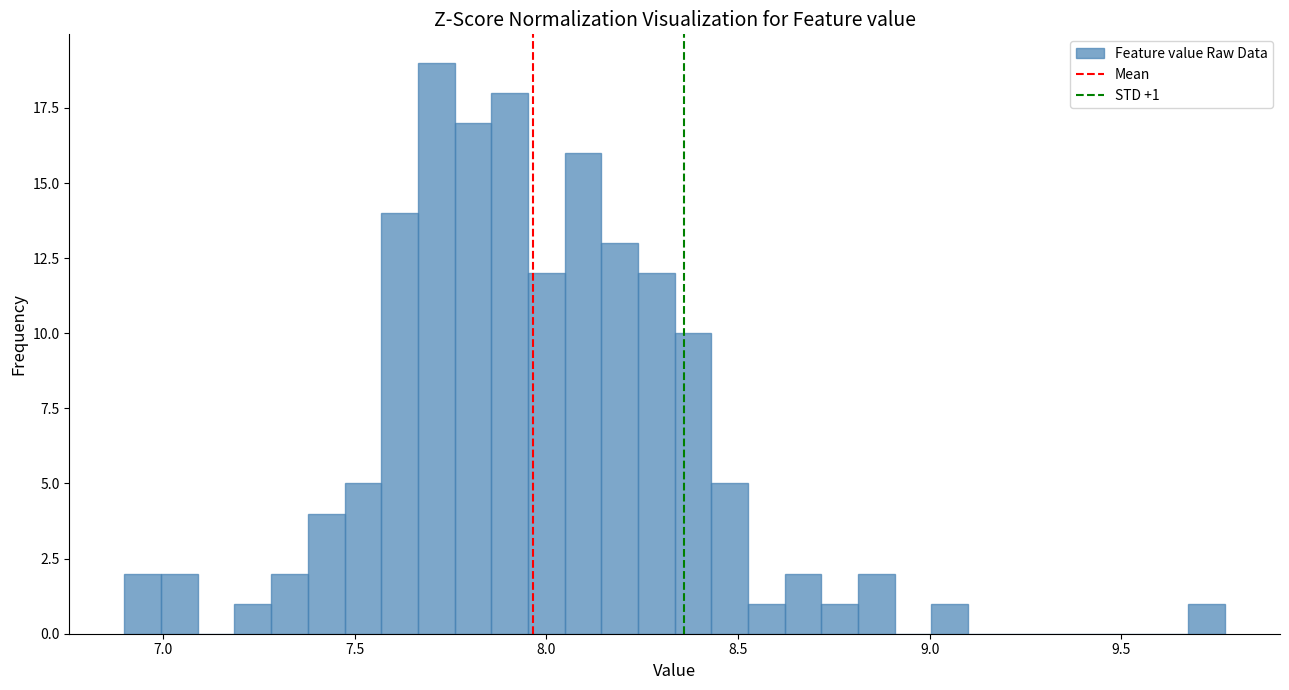

Read against the x-axis, roughly where is the centre of the tallest bar?

7.70